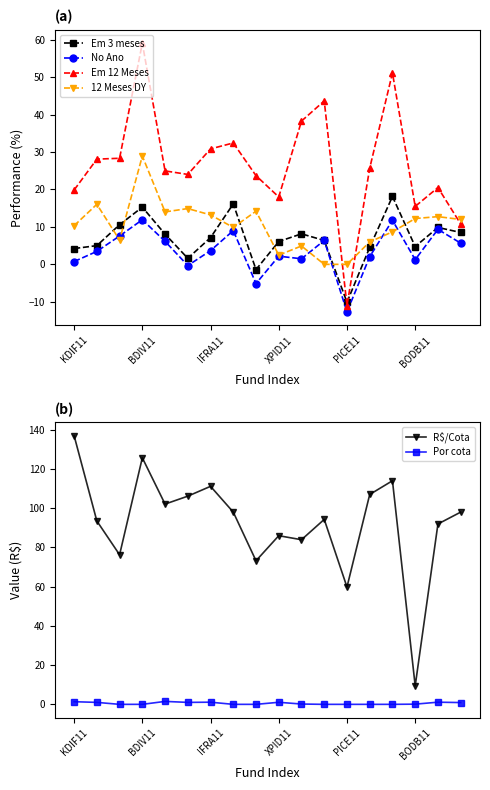

At which label does R$/Cota reach its minimum?

BODB11